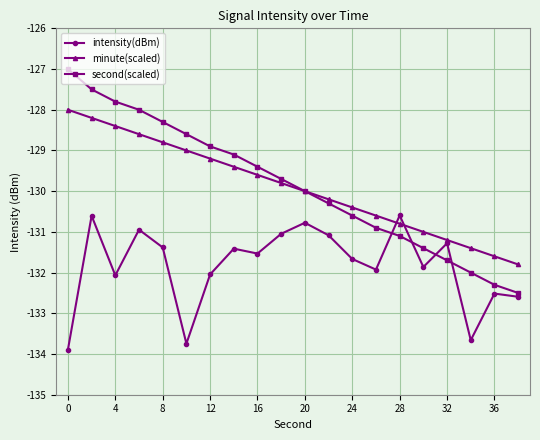

Count the number of categories in the chart.

20